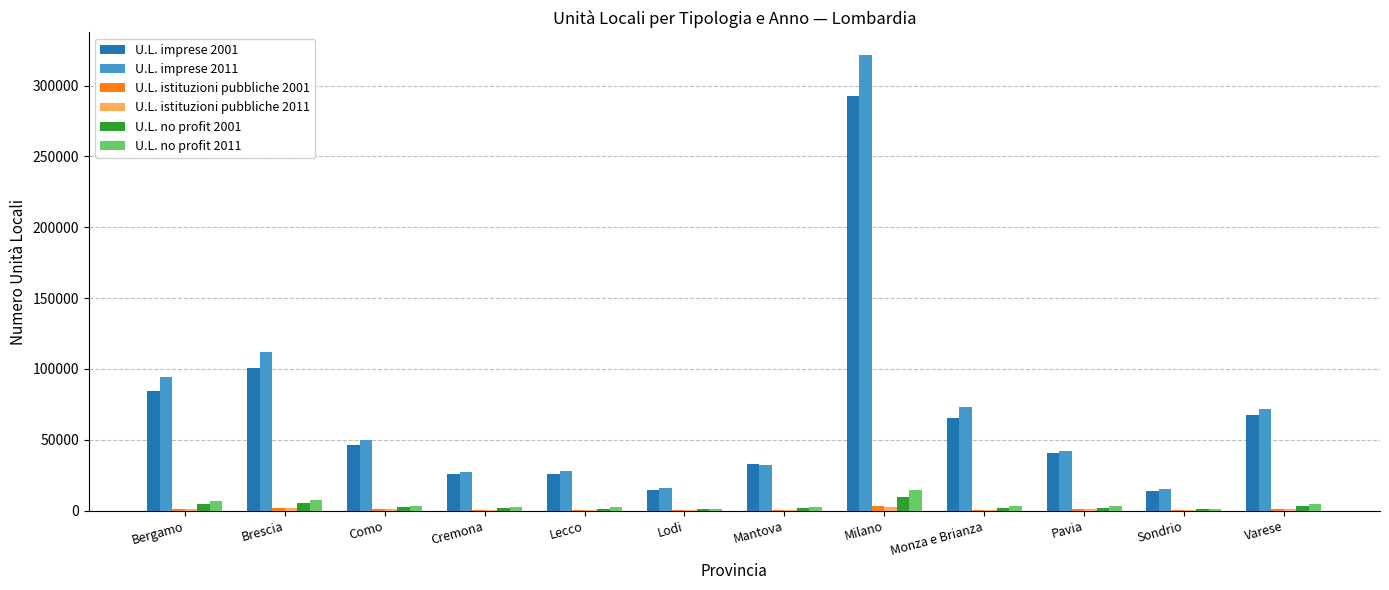

At which category is the sum across all series the highest?

Milano